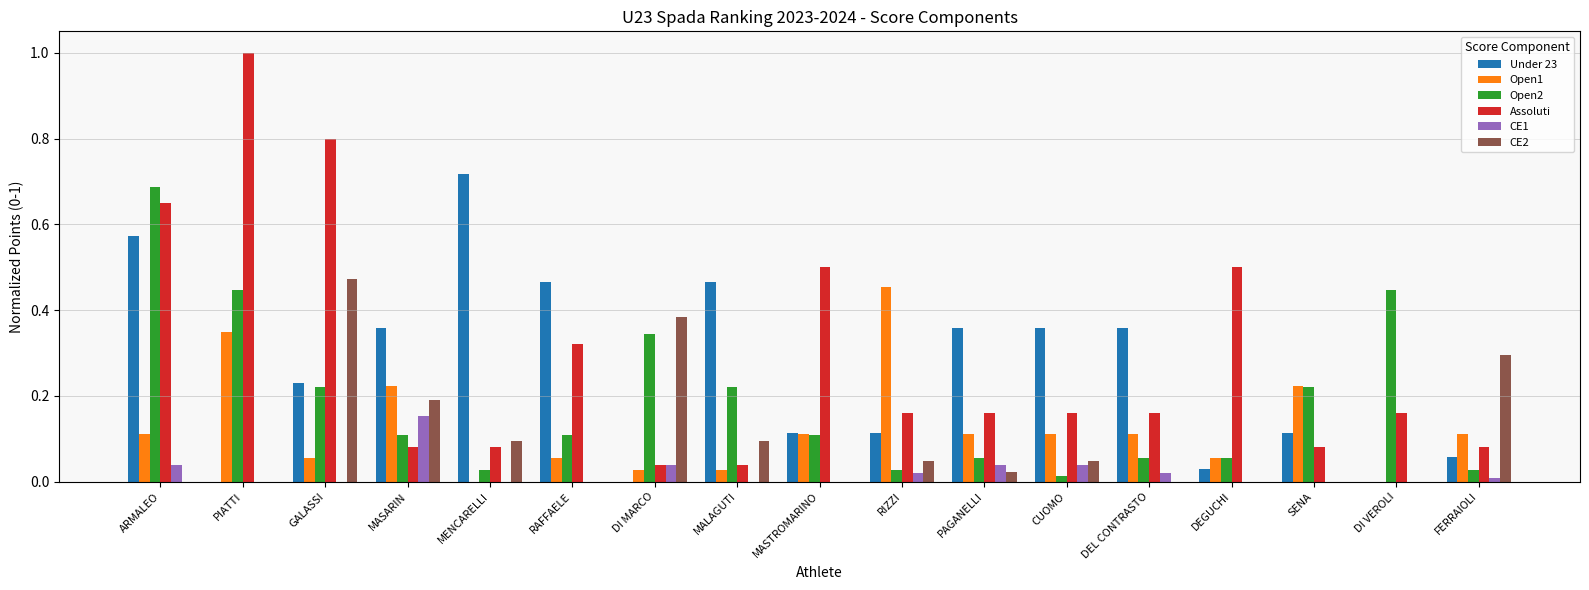

Which series changed the most between PIATTI and CUOMO?

Assoluti